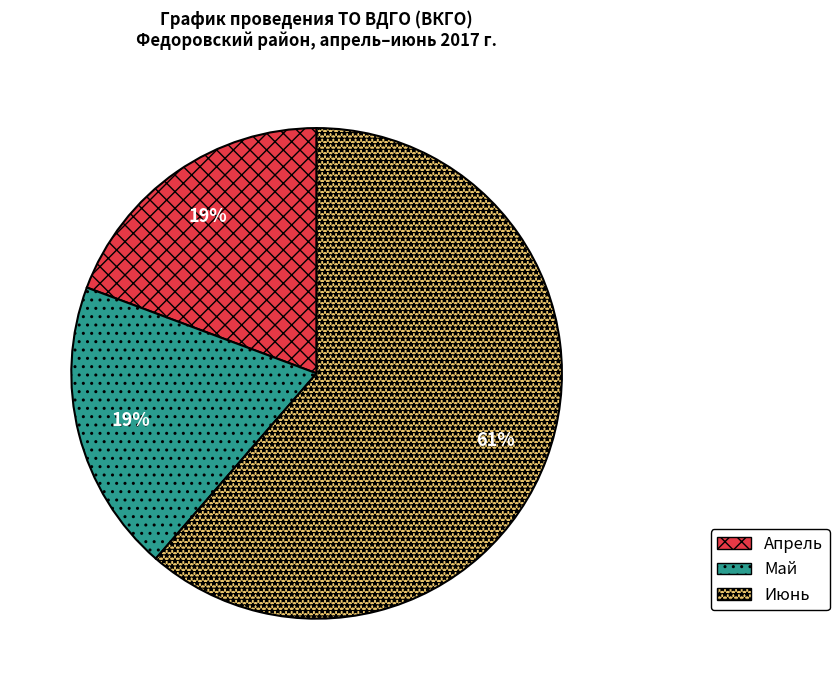

The Июнь slice represents 55% of the pie. True or false?

False